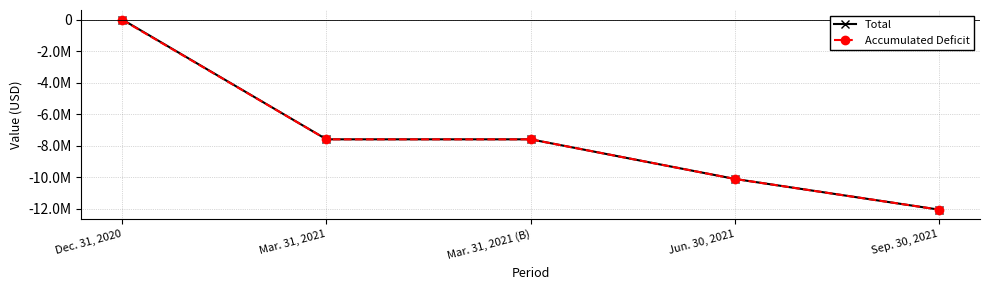

What are all the series names shown in the legend?

Total, Accumulated Deficit